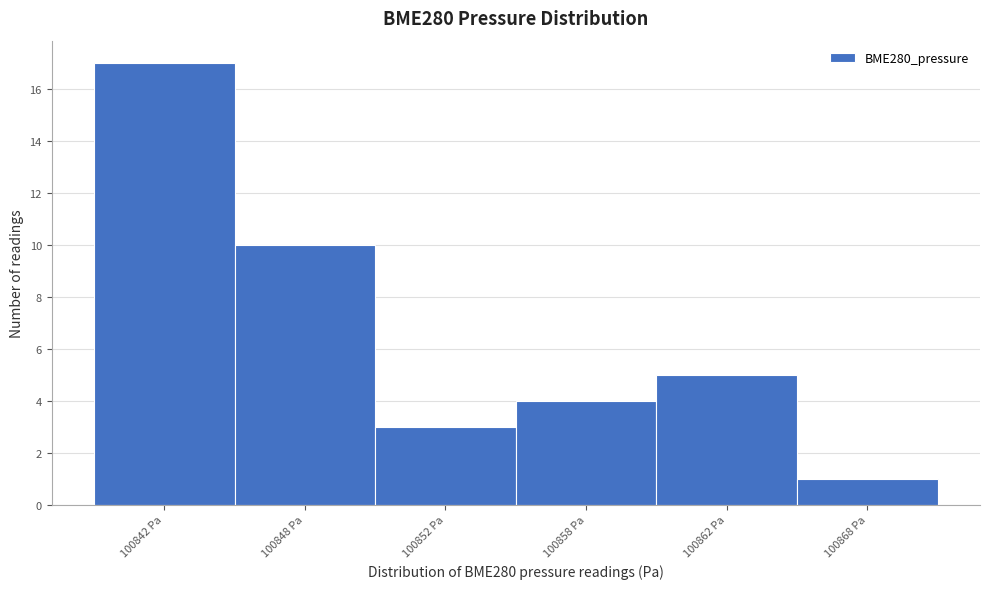

Reading right to left, what are all the values shown in this chart?

1	5	4	3	10	17